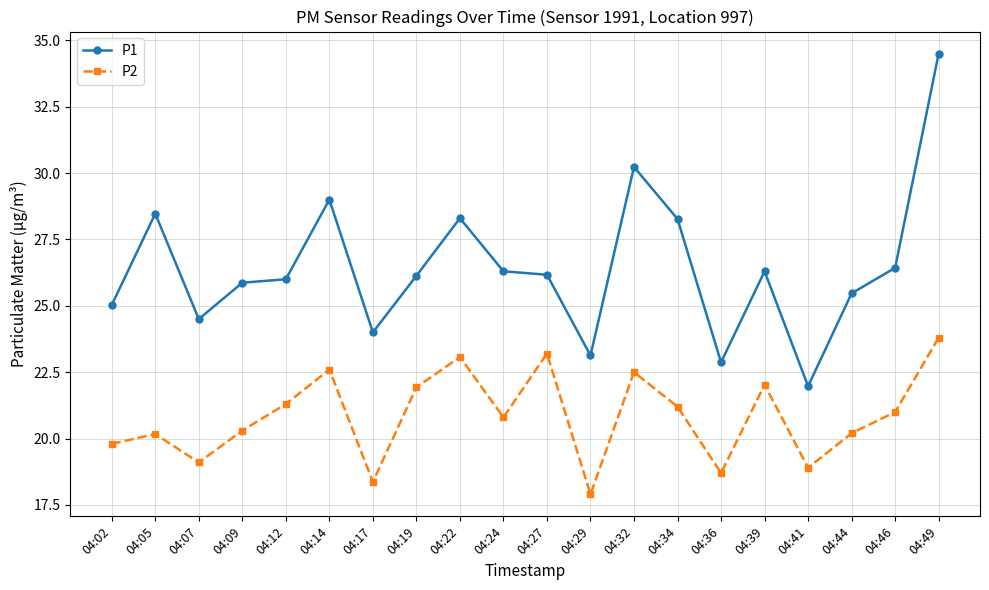

Which series has the largest total across all categories?

P1